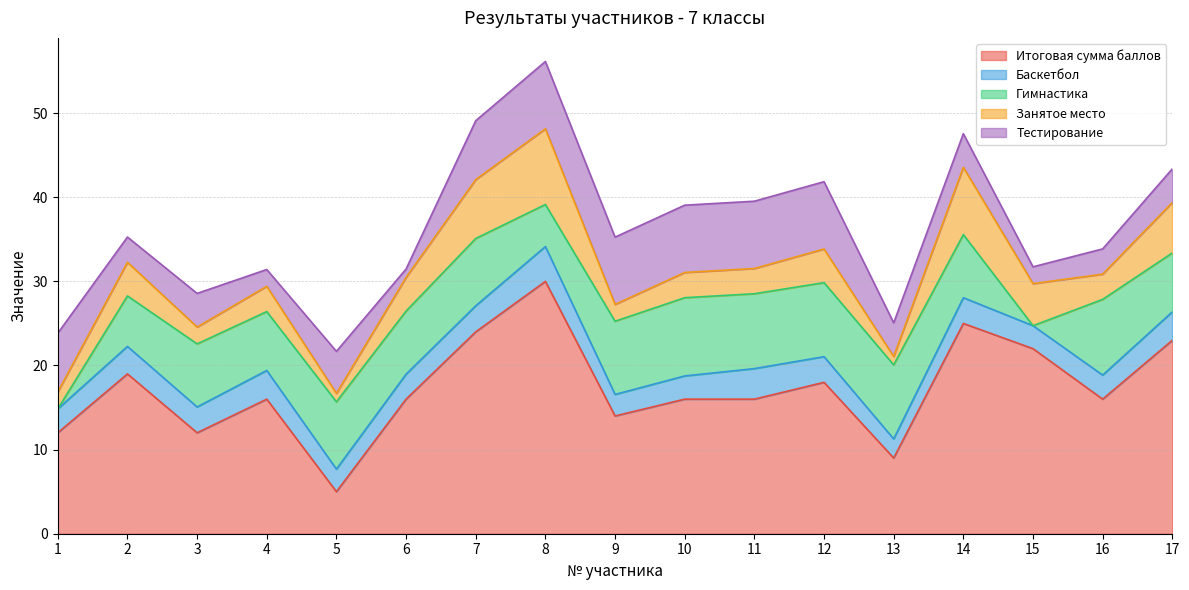

Does the chart have visible grid lines?

Yes